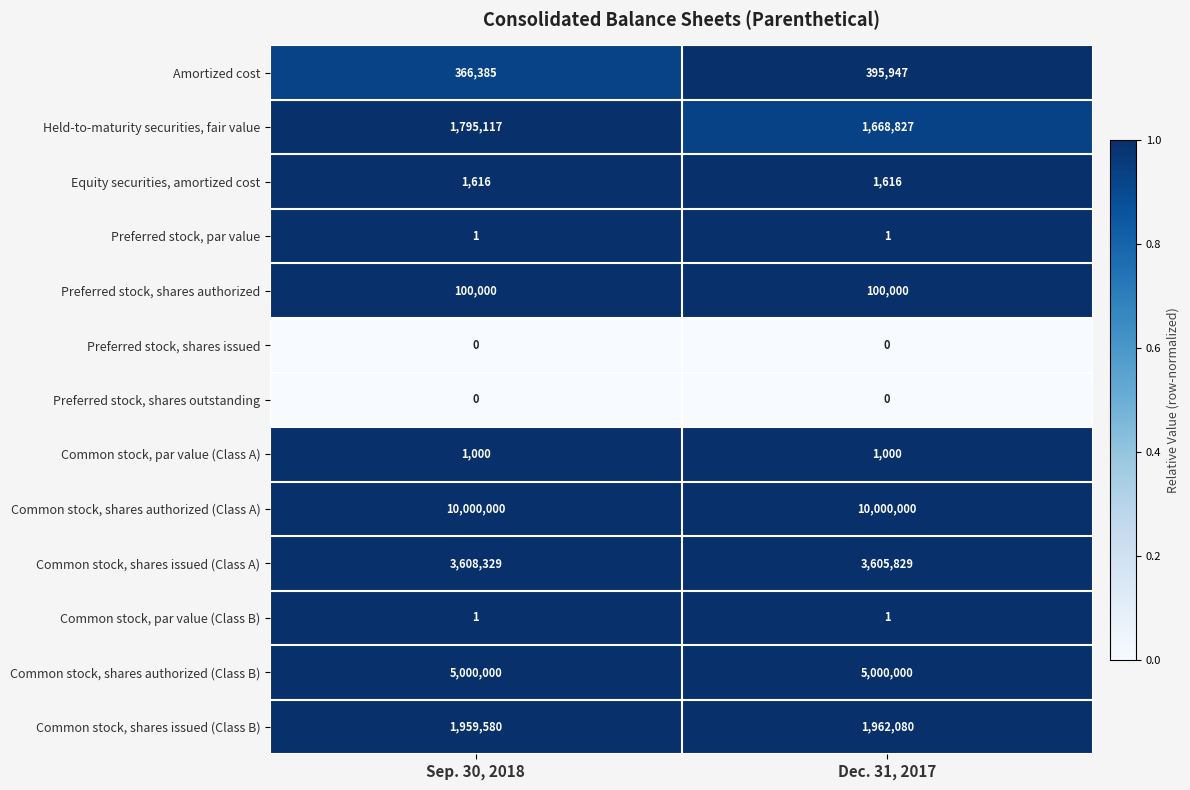

What is the lowest value of the Held-to-maturity securities, fair value series?

1668827